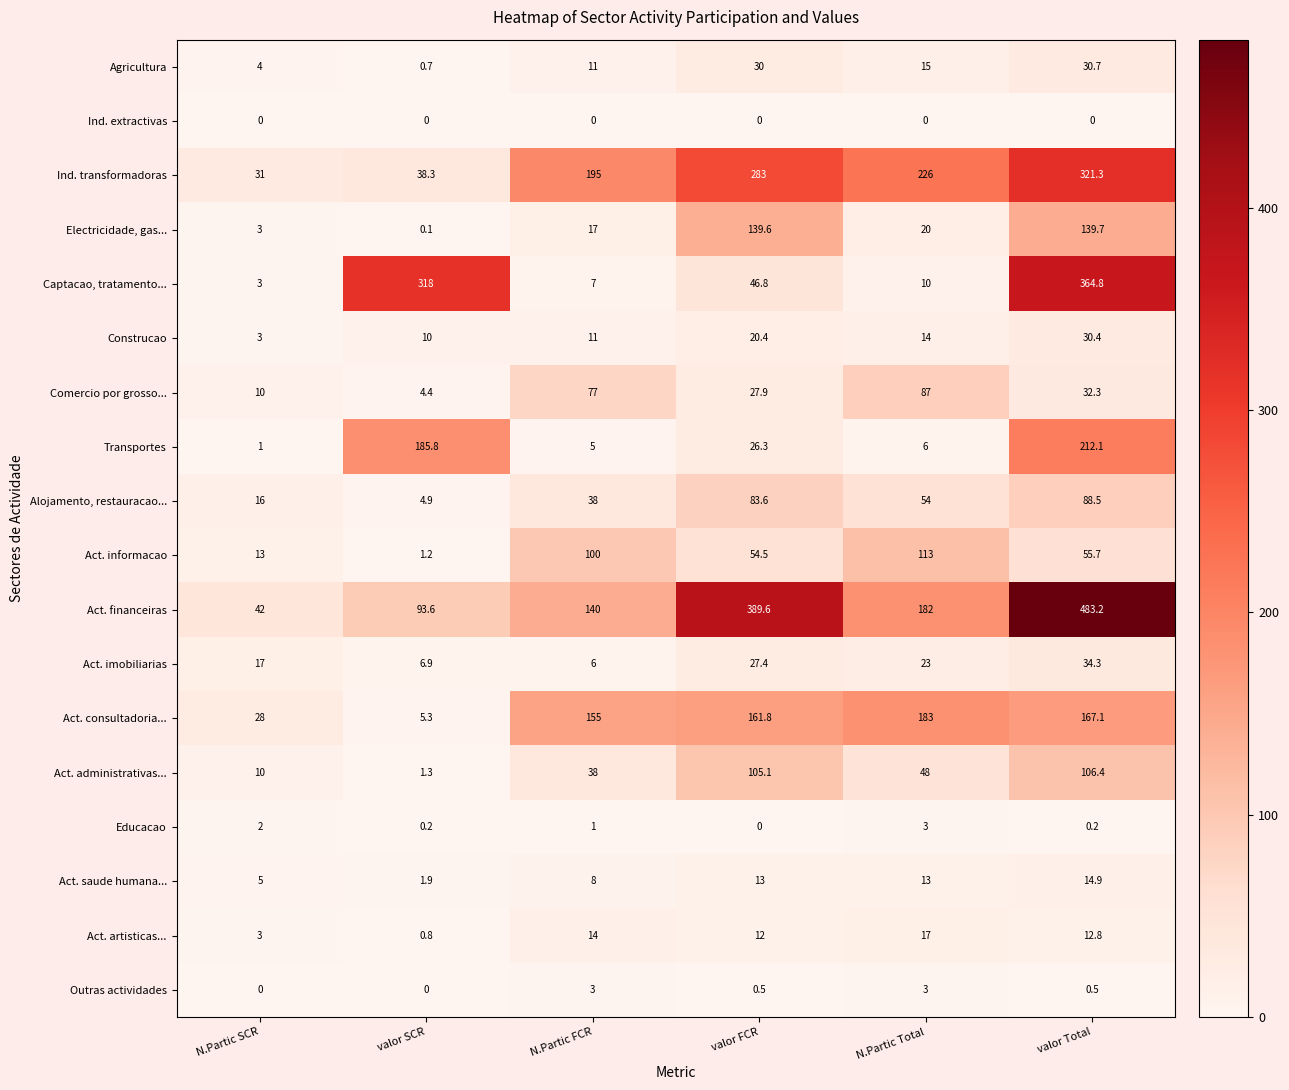

How many categories are shown in the chart?

6